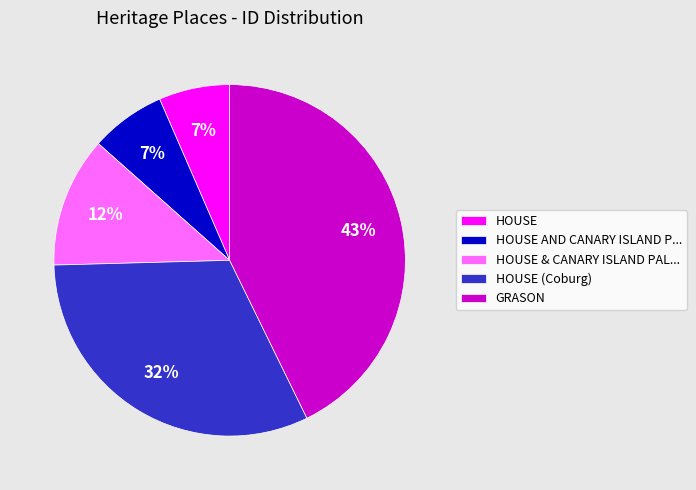

What percentage is the HOUSE (Coburg) slice, to the nearest percent?

32%